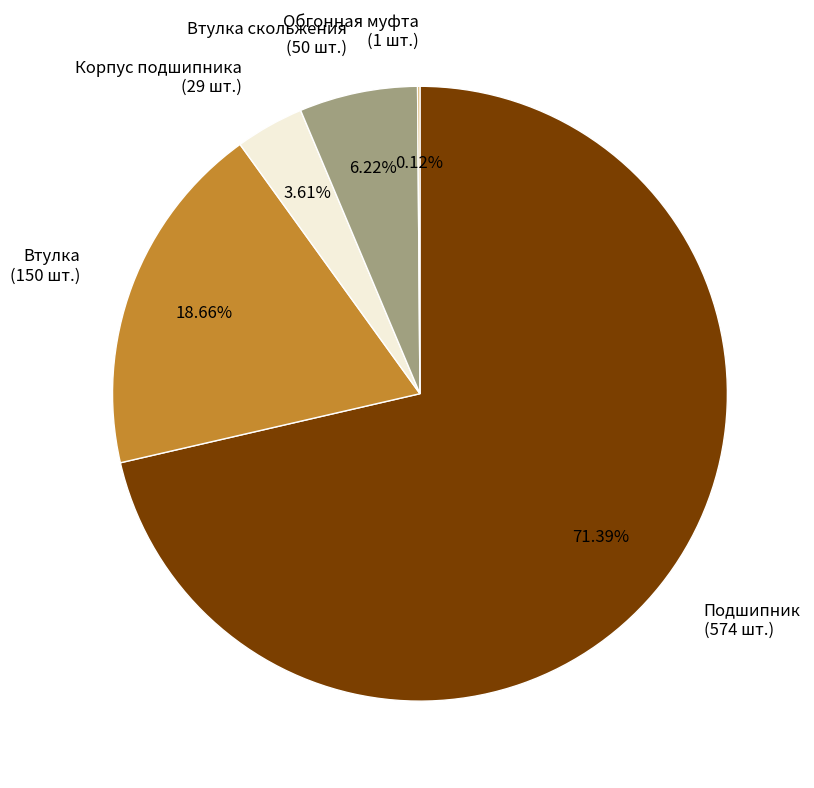

Which category accounts for the majority?

Подшипник (574 шт.)